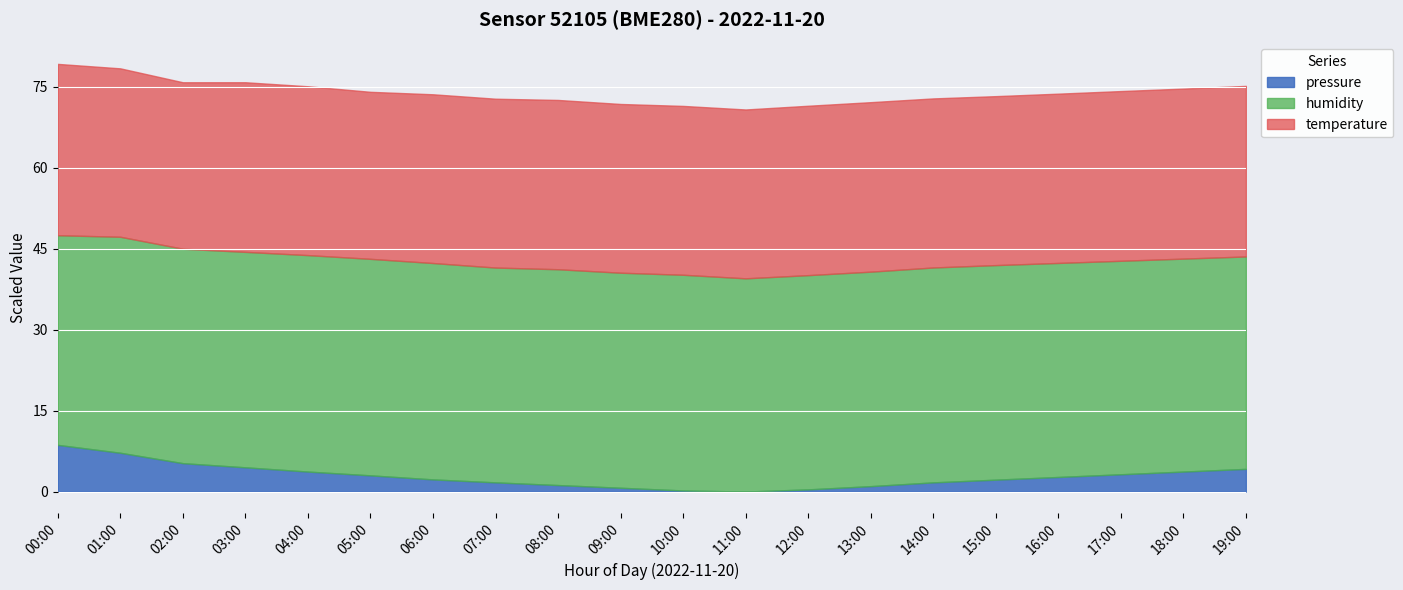

Does the chart display data point markers on the line(s)?

No